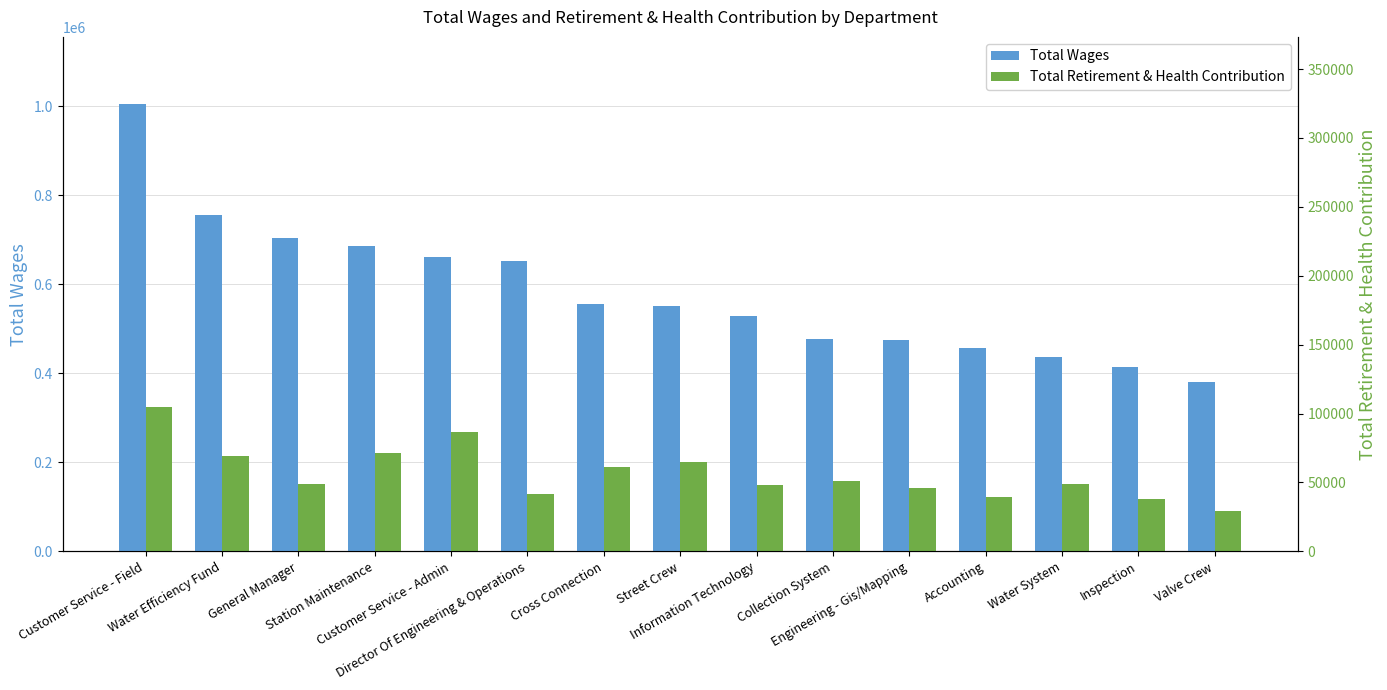

What are all the series names shown in the legend?

Total Wages, Total Retirement & Health Contribution